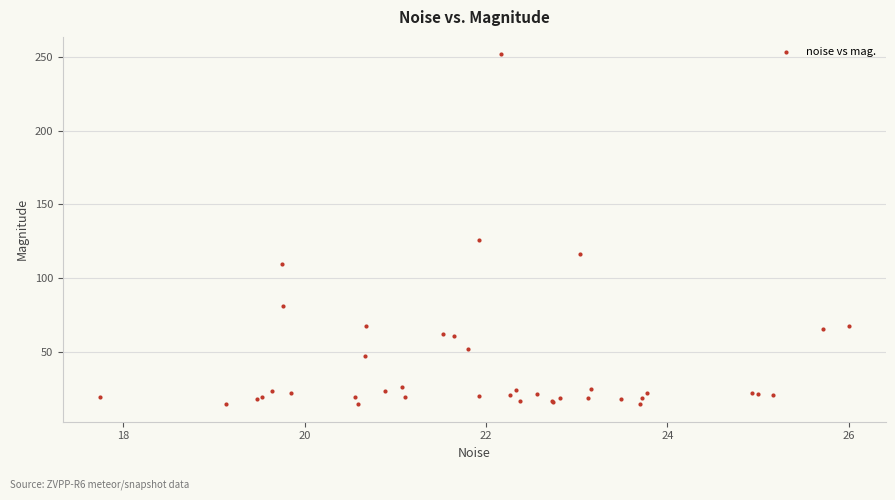

What Y value in the scatter plot is closest to 133?

125.6